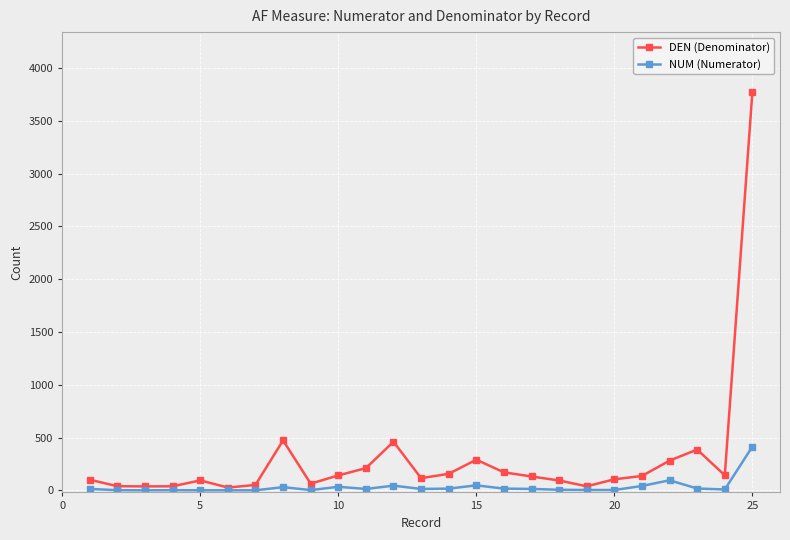

At how many categories does at least one series exceed 3374?

1